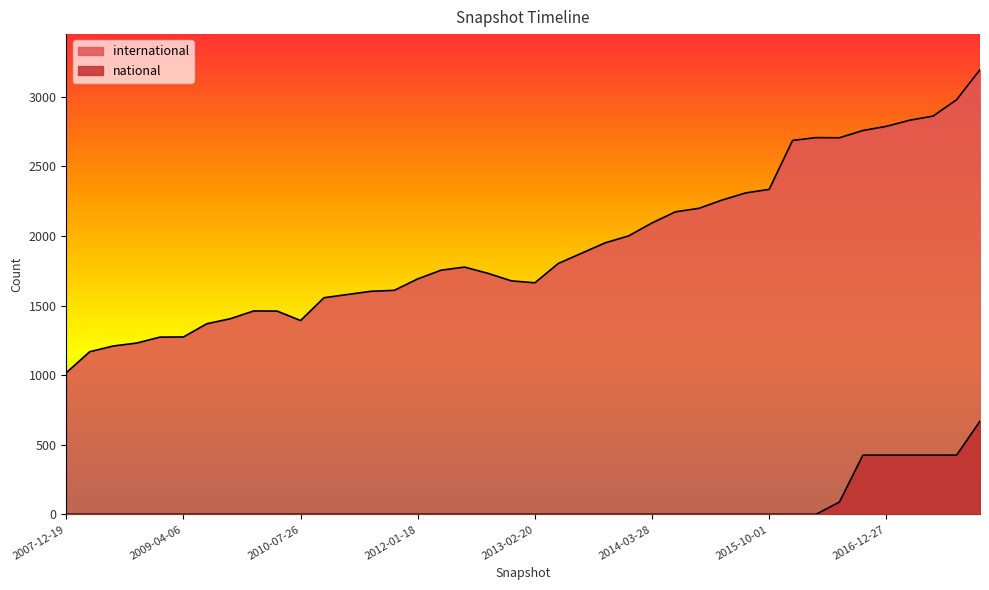

What is the label of the 20th point from the left?

2012-12-11